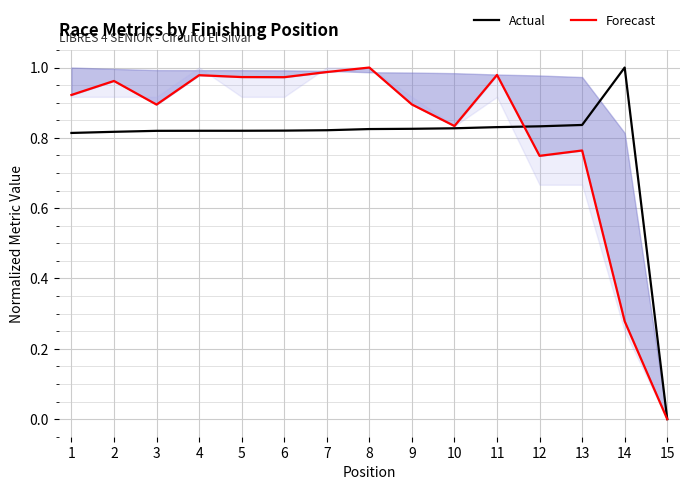

Reading left to right, extract all data points from this chart.

Actual: 1=0.8	2=0.8	3=0.8	4=0.8	5=0.8	6=0.8	7=0.8	8=0.8	9=0.8	10=0.8	11=0.8	12=0.8	13=0.8	14=1.0	15=0.0
Forecast: 1=0.9	2=1.0	3=0.9	4=1.0	5=1.0	6=1.0	7=1.0	8=1.0	9=0.9	10=0.8	11=1.0	12=0.7	13=0.8	14=0.3	15=0.0